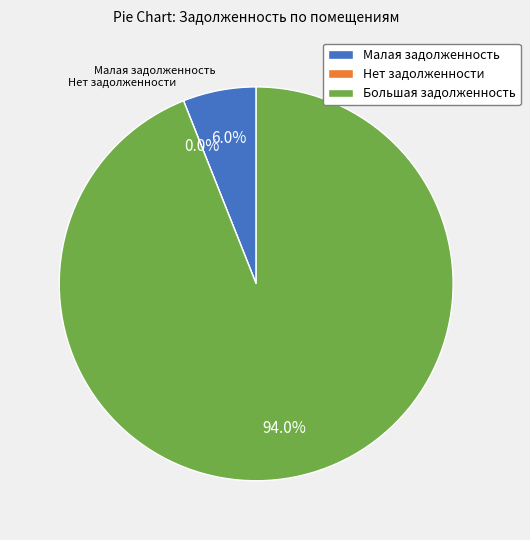

Is 9 the majority of the pie?

No